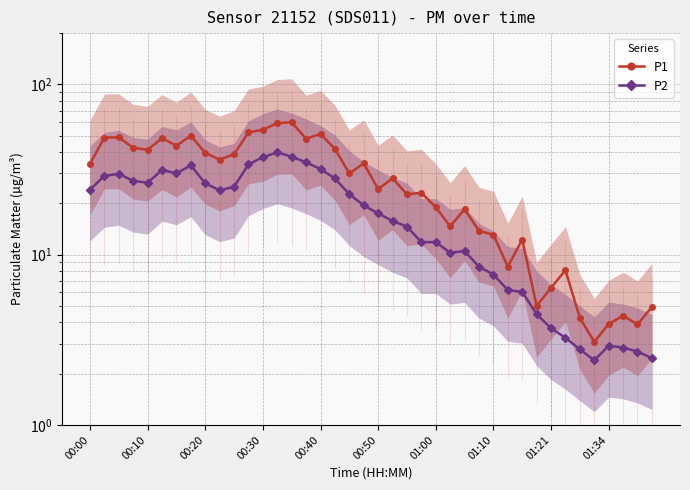

What is the spread (max minus min) of values at 01:00?

13.6